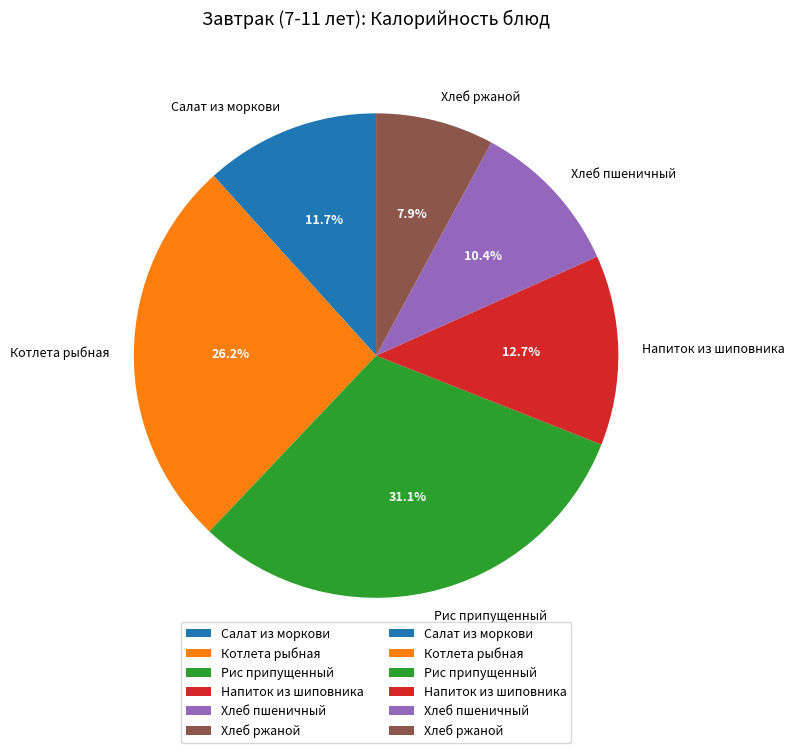

The Напиток из шиповника slice represents 3% of the pie. True or false?

False